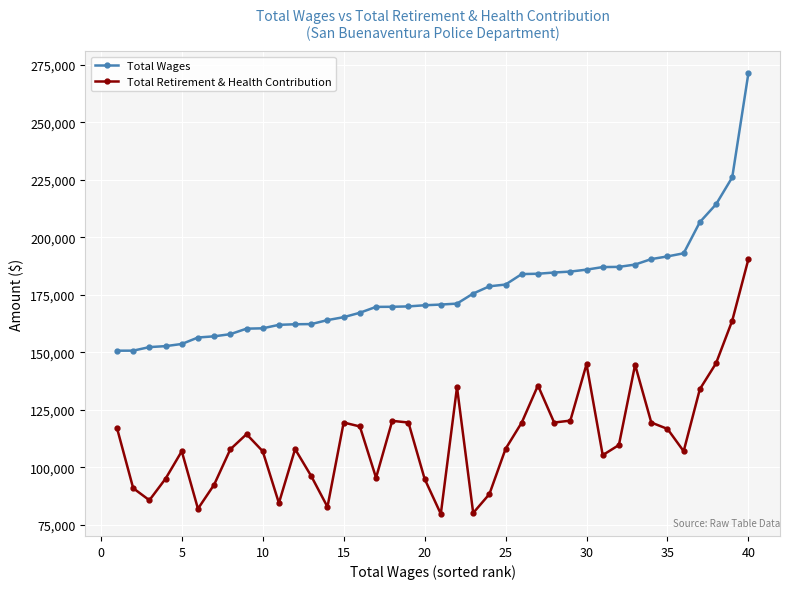

True or false: Total Retirement & Health Contribution and Total Wages intersect in this chart.

False